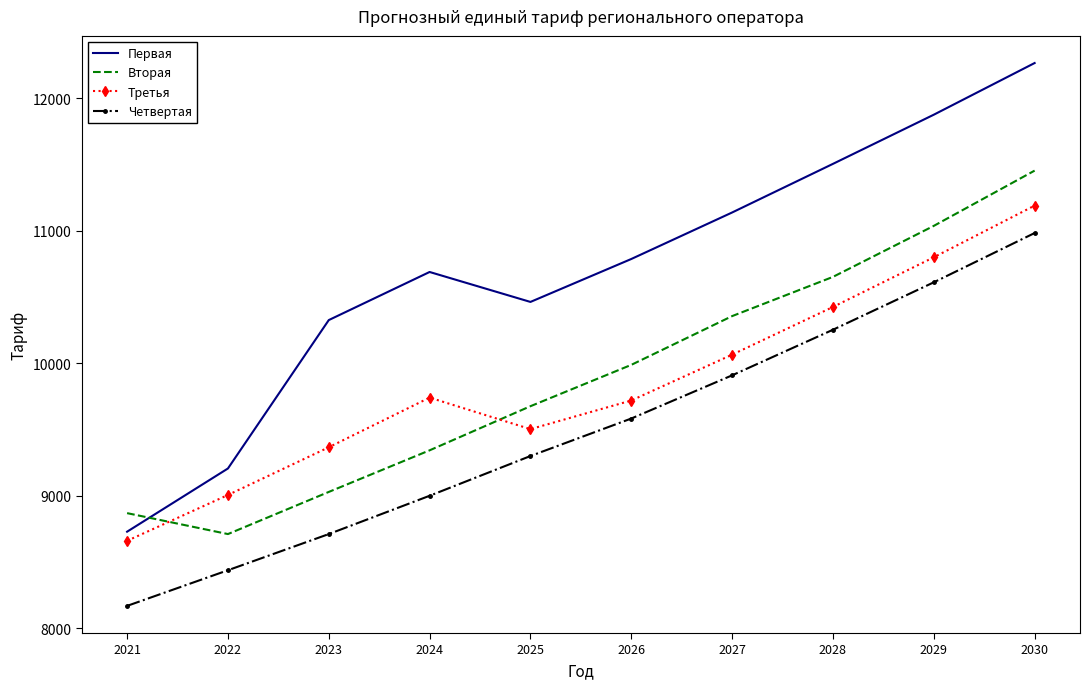

What is the approximate value of Первая at 2021?

8729